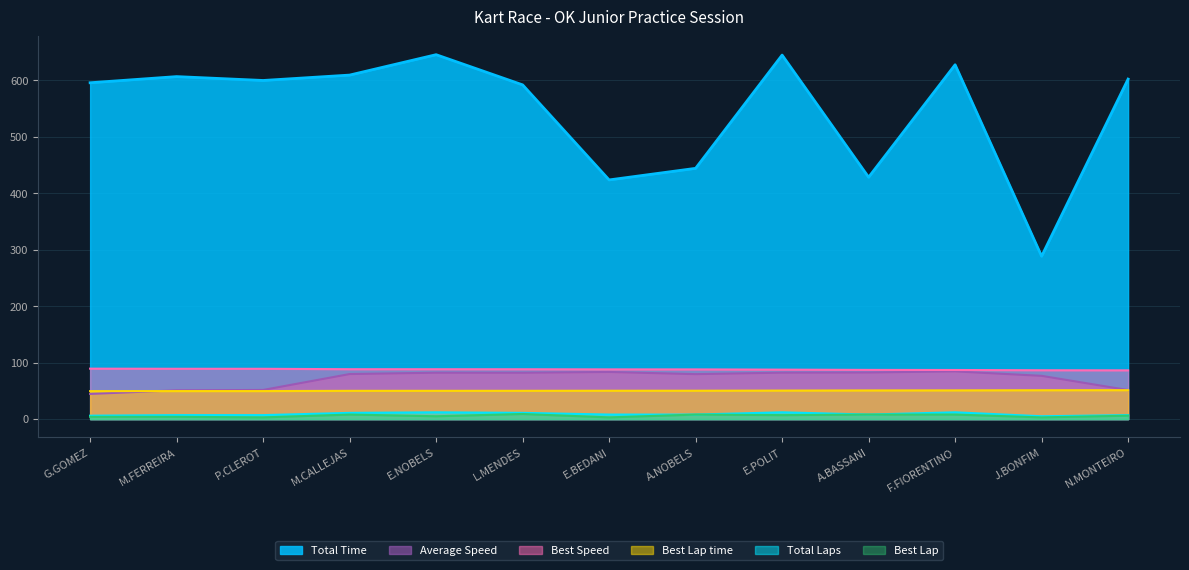

At which category does the chart reach its minimum across all series?

P.CLEROT